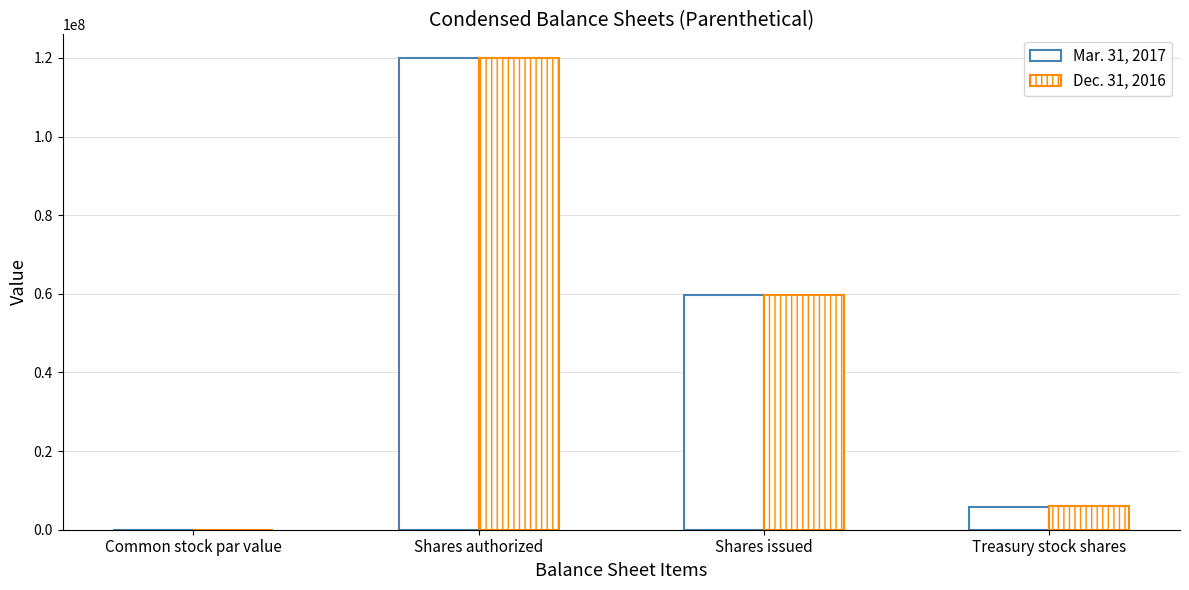

Which category has the lowest value across all series?

Common stock par value